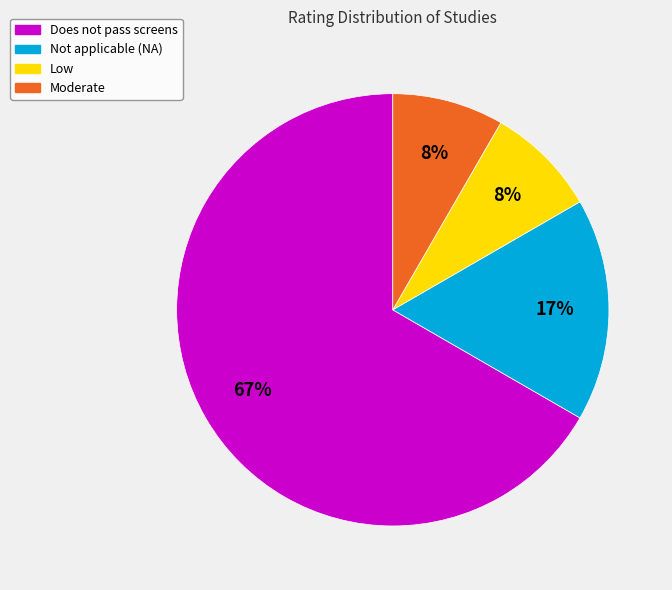

What is the largest slice in the pie chart?

Does not pass screens